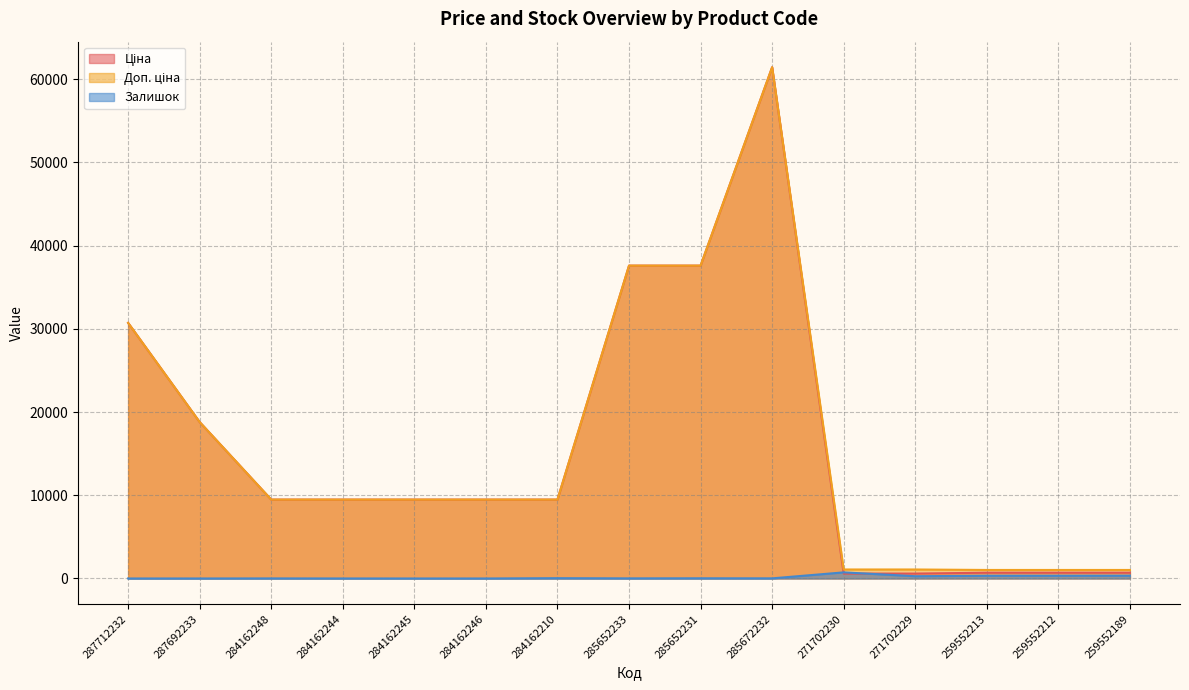

What is the average value of the Ціна series?

15786.5